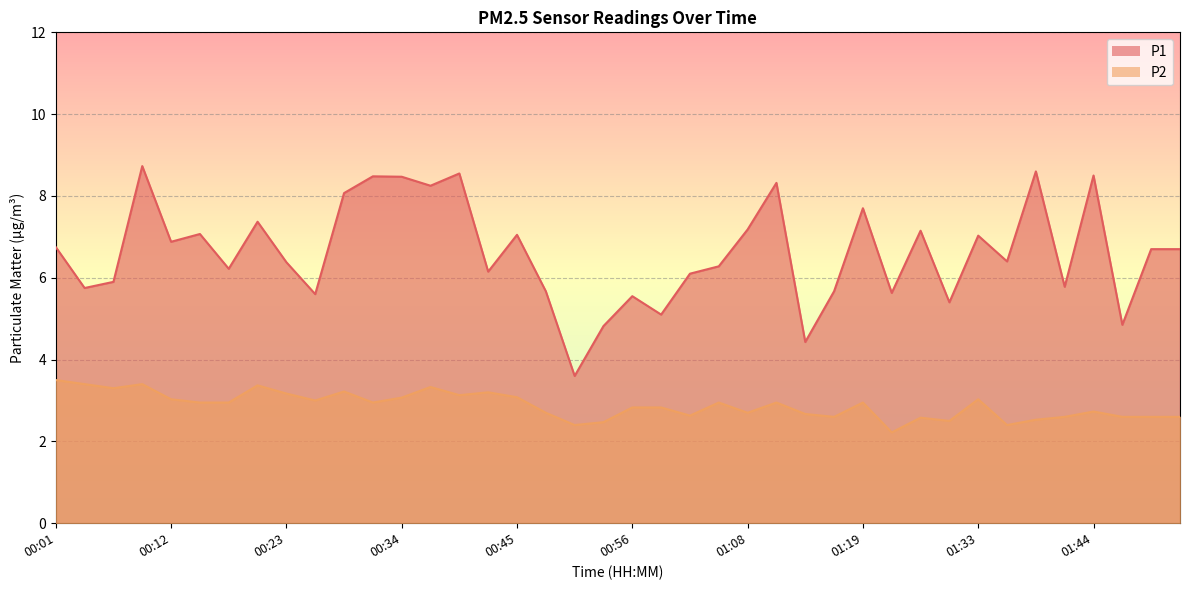

What is the difference between the P1 values at 01:08 and 00:56?

1.6